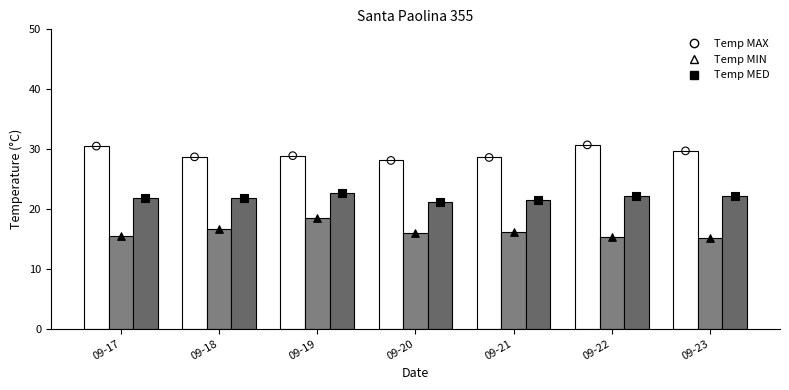

What is the total value across all series at 09-17?

67.8